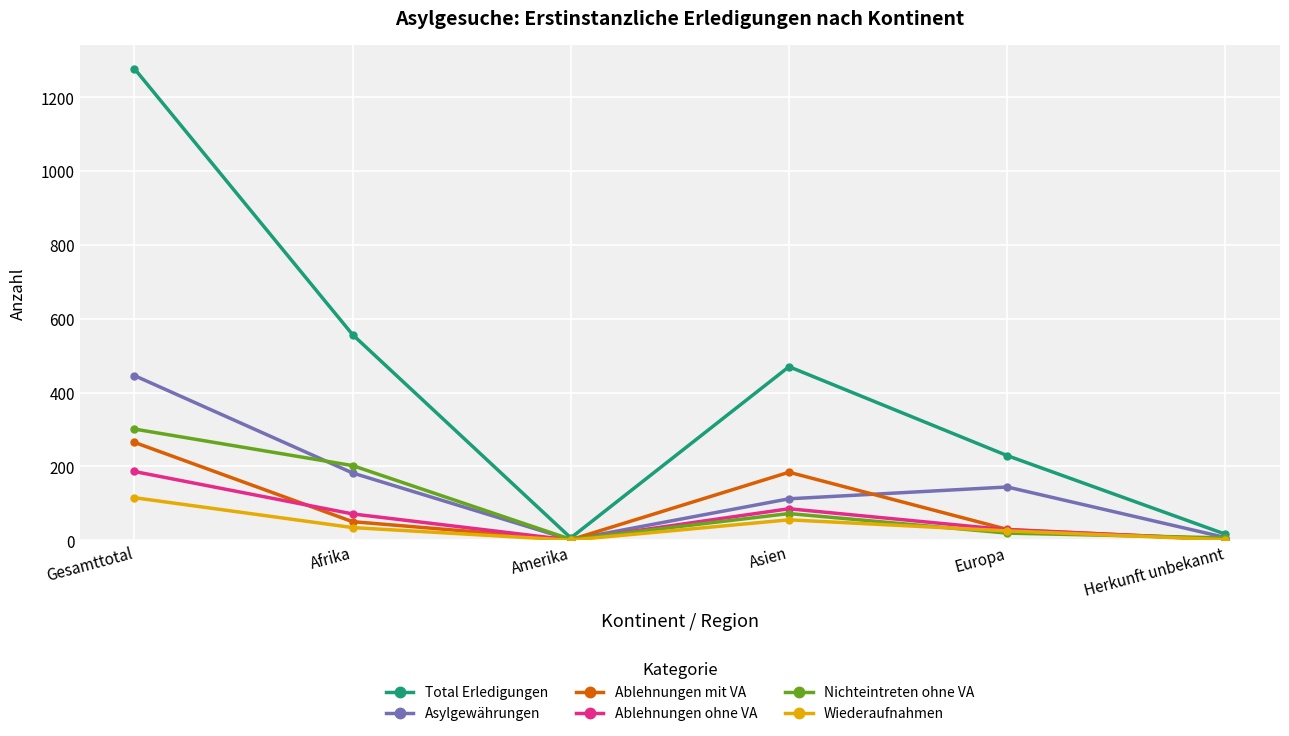

How many categories are shown in the chart?

6